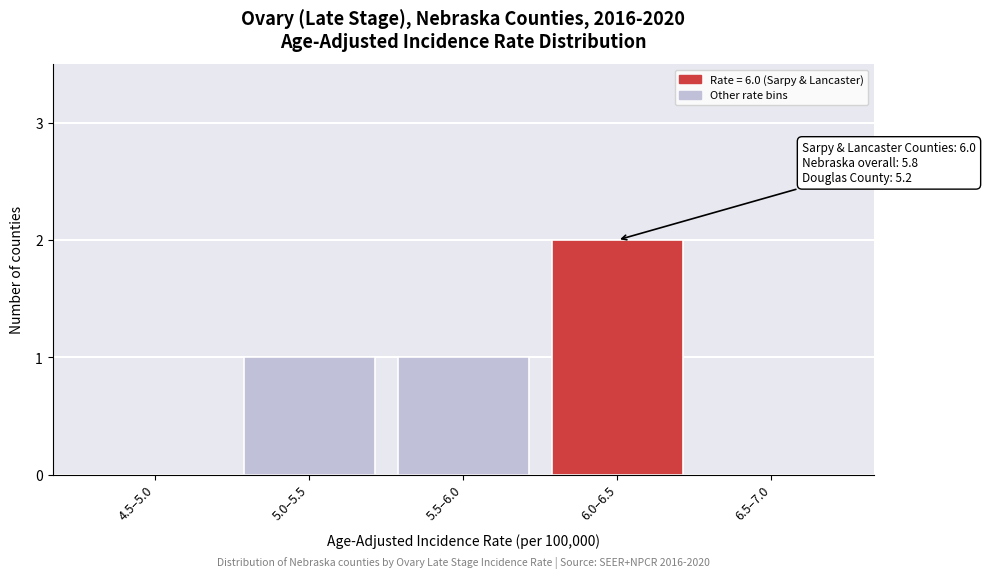

Reading left to right, extract all data points from this chart.

4.5–5.0=0	5.0–5.5=1	5.5–6.0=1	6.0–6.5=2	6.5–7.0=0